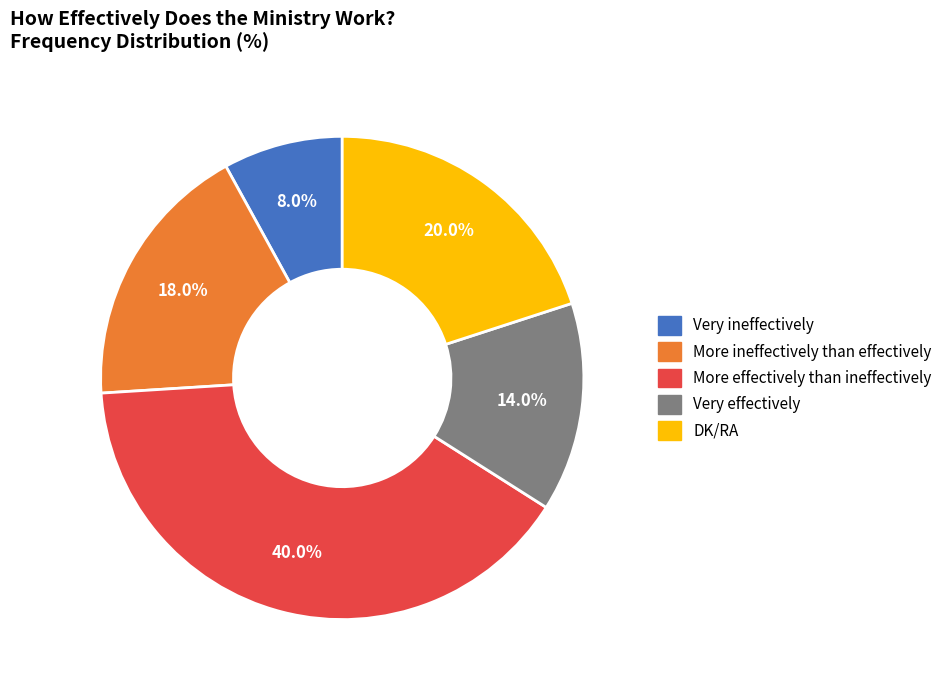

How many slices are in this pie chart?

5